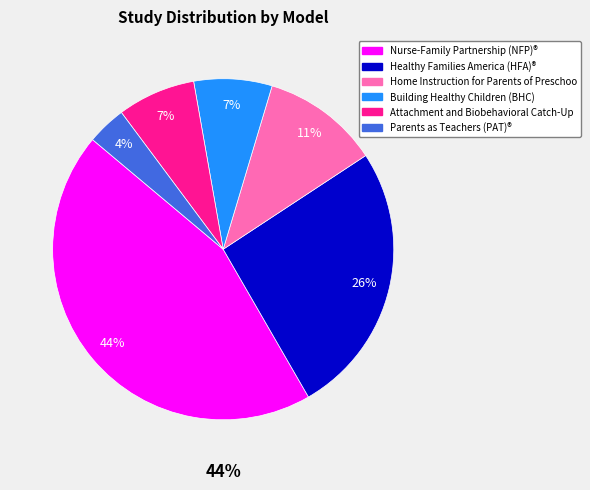

Does Nurse-Family Partnership (NFP)® account for over 50% of the chart?

No